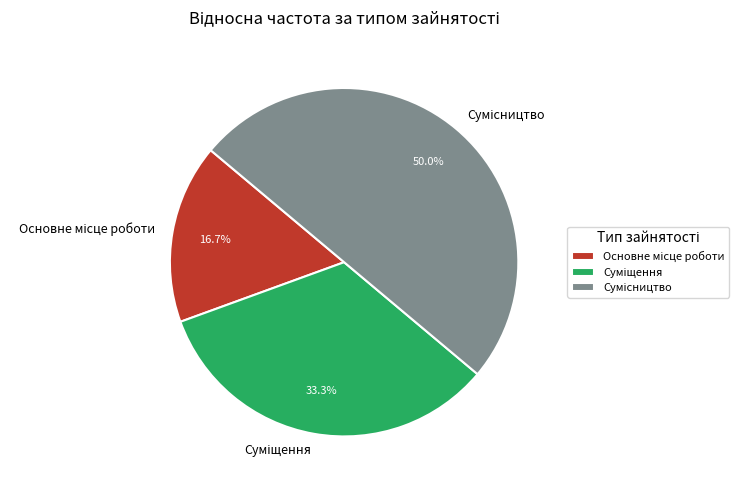

Rank the categories by value from lowest to highest.

Основне місце роботи, Суміщення, Сумісництво